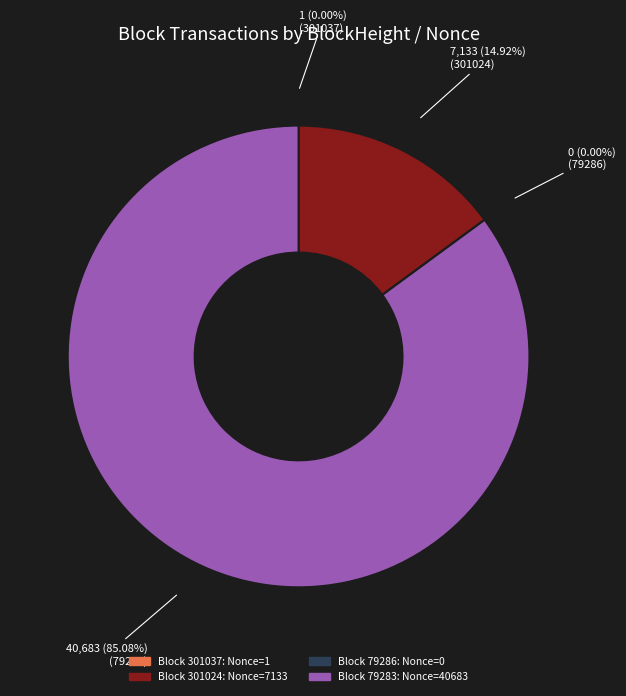

To the nearest percent, what is the combined percentage of 301024 and 79283?

100%